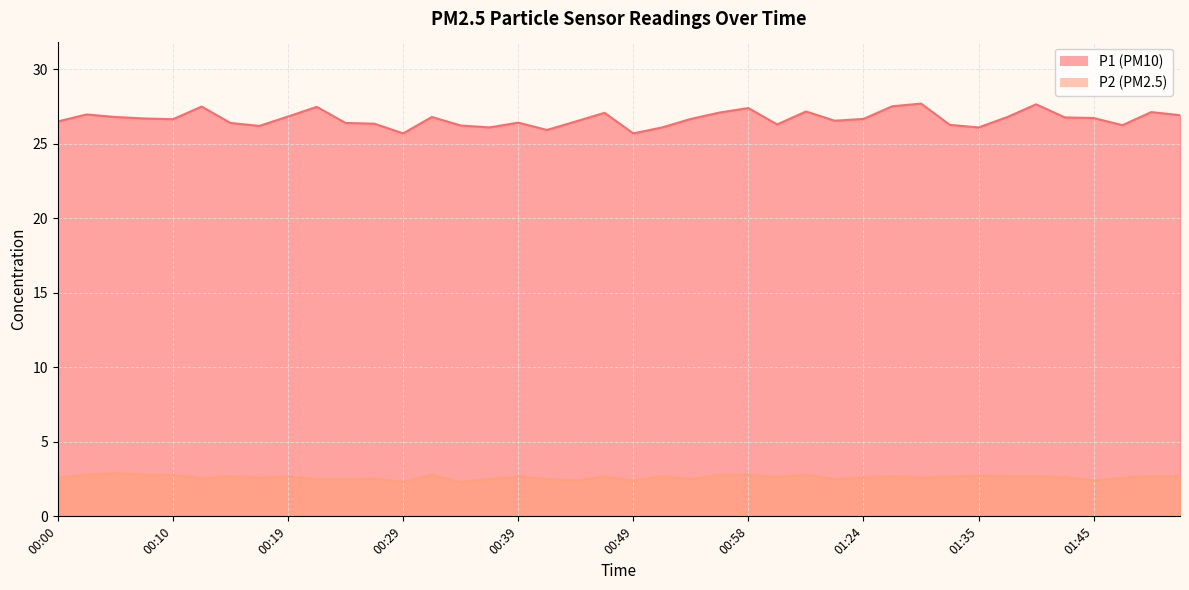

Reading left to right, what are all the values shown in this chart?

P1: 26.5	27.0	26.8	26.7	26.6	27.5	26.4	26.2	26.8	27.5	26.4	26.4	25.7	26.8	26.2	26.1	26.4	25.9	26.5	27.1	25.7	26.1	26.7	27.1	27.4	26.3	27.2	26.6	26.7	27.5	27.7	26.3	26.1	26.8	27.6	26.8	26.7	26.2	27.1	26.9
P2: 2.6	2.8	2.9	2.8	2.8	2.5	2.7	2.6	2.7	2.5	2.5	2.5	2.3	2.8	2.3	2.5	2.7	2.5	2.4	2.7	2.4	2.7	2.5	2.8	2.8	2.6	2.8	2.5	2.6	2.7	2.6	2.7	2.7	2.7	2.7	2.6	2.4	2.6	2.7	2.7